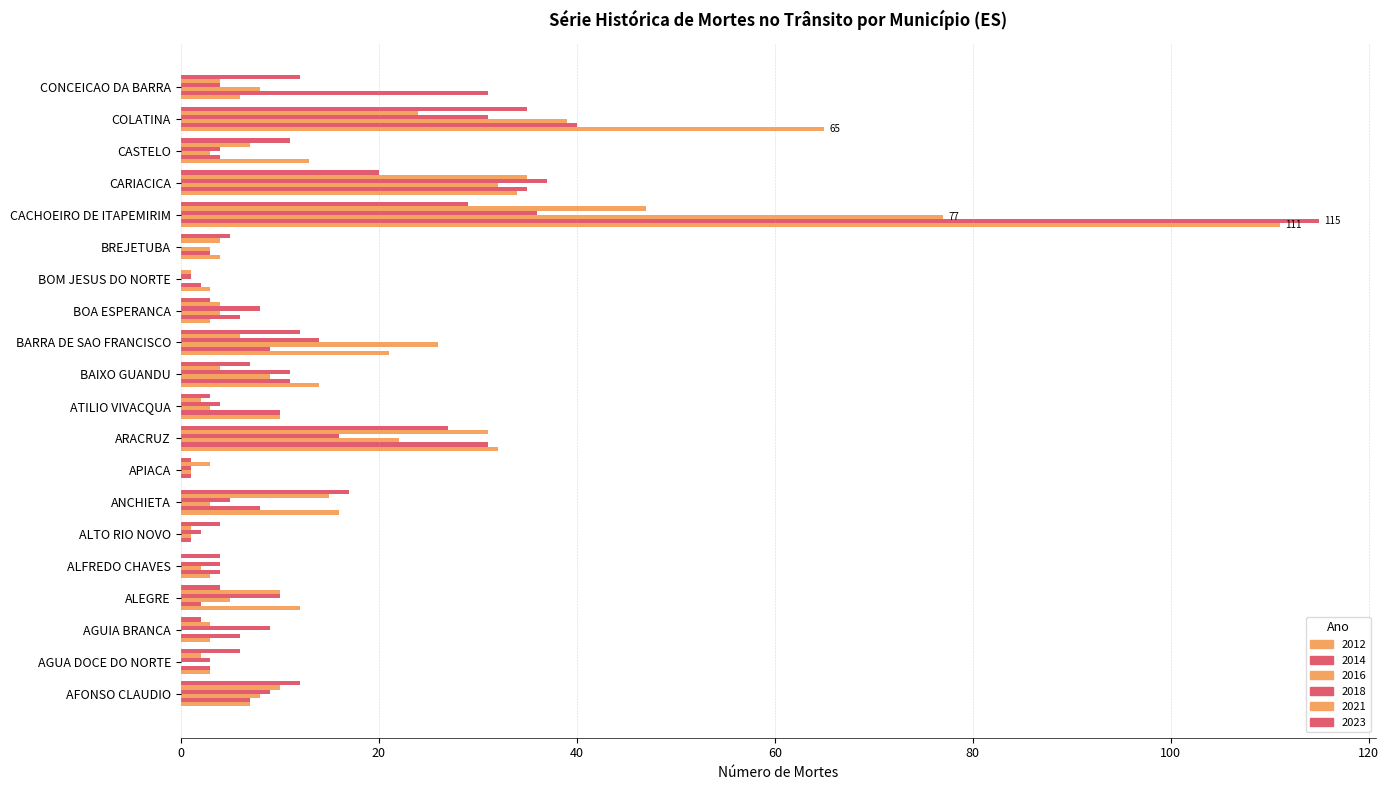

What is the total value across all series at ALEGRE?

43